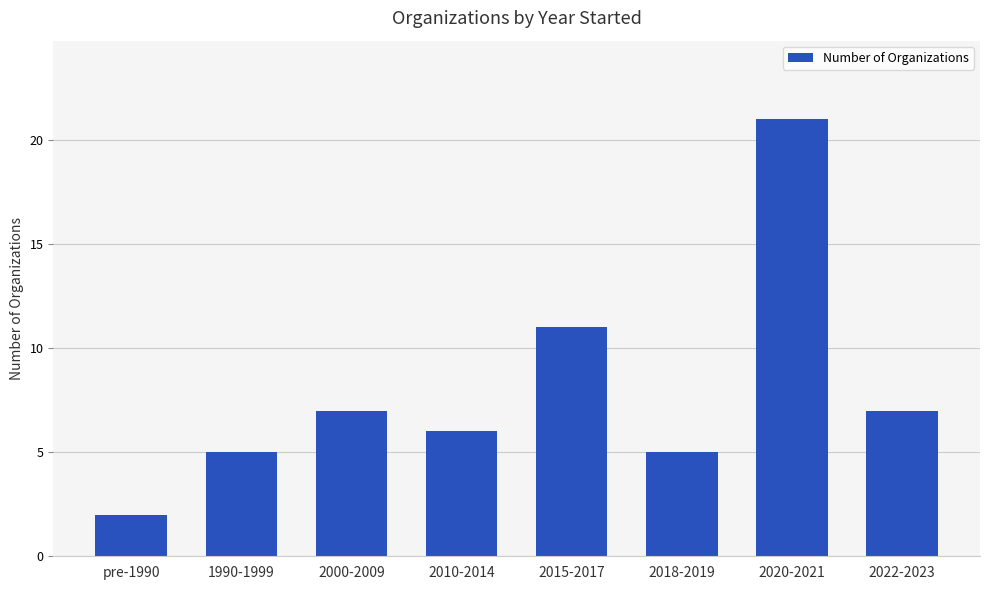

What is the sum of all values?

64